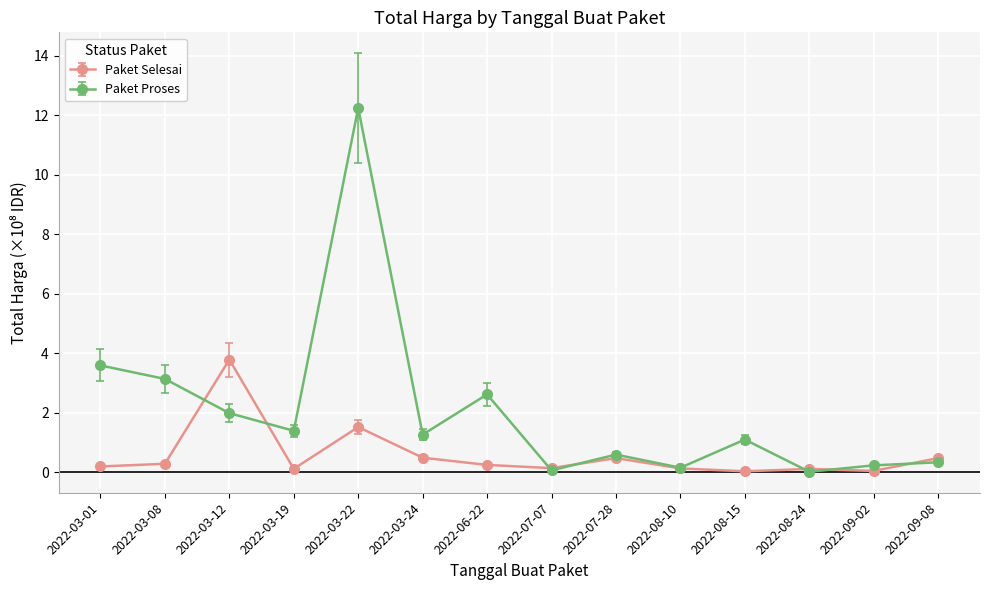

Is this an area chart (filled region under the line)?

No